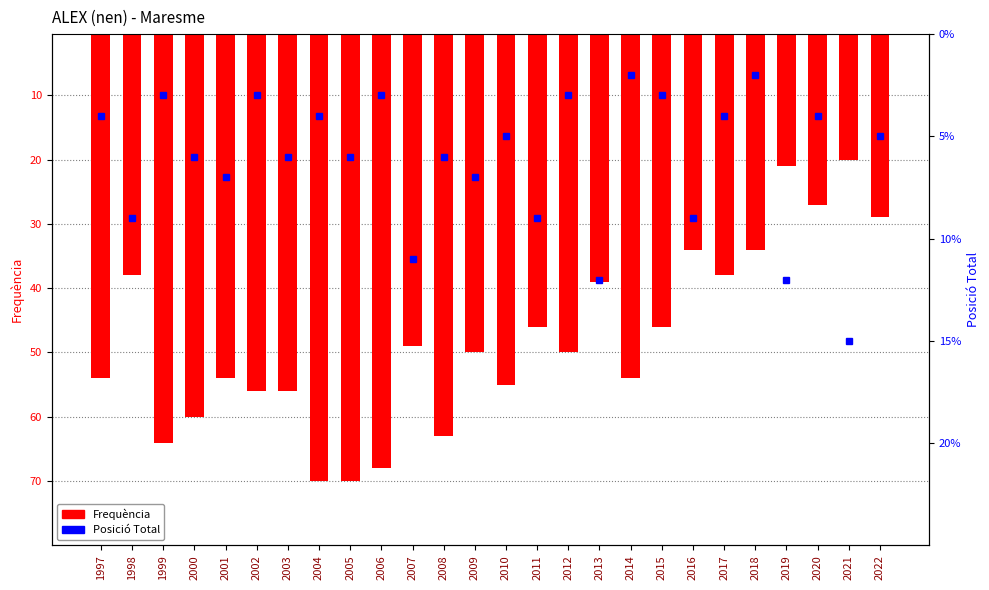

What is the difference between the values at 2022 and 2005?

41